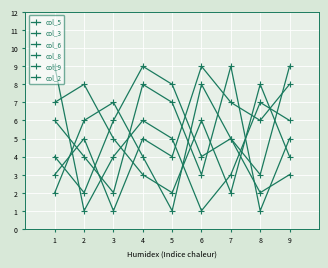

Reading left to right, transcribe all the data shown in this chart.

col_5: 2	6	7	4	1	8	5	3	9
col_3: 6	4	2	8	7	3	9	1	5
col_6: 3	5	1	5	4	9	7	6	8
col_8: 4	2	6	9	8	4	5	2	3
col_9: 7	8	5	3	2	6	2	8	4
col_2: 9	1	4	6	5	1	3	7	6